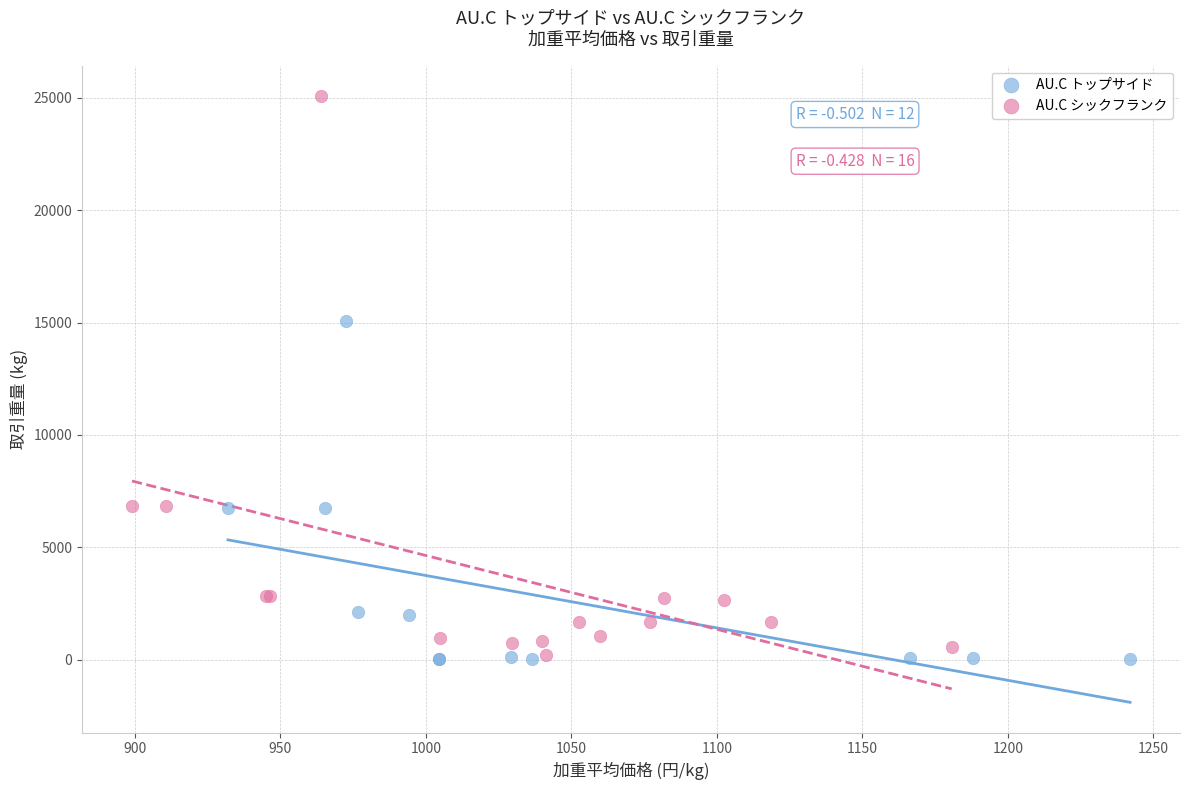

Which series has the largest Y range (max minus min)?

AU.C シックフランク